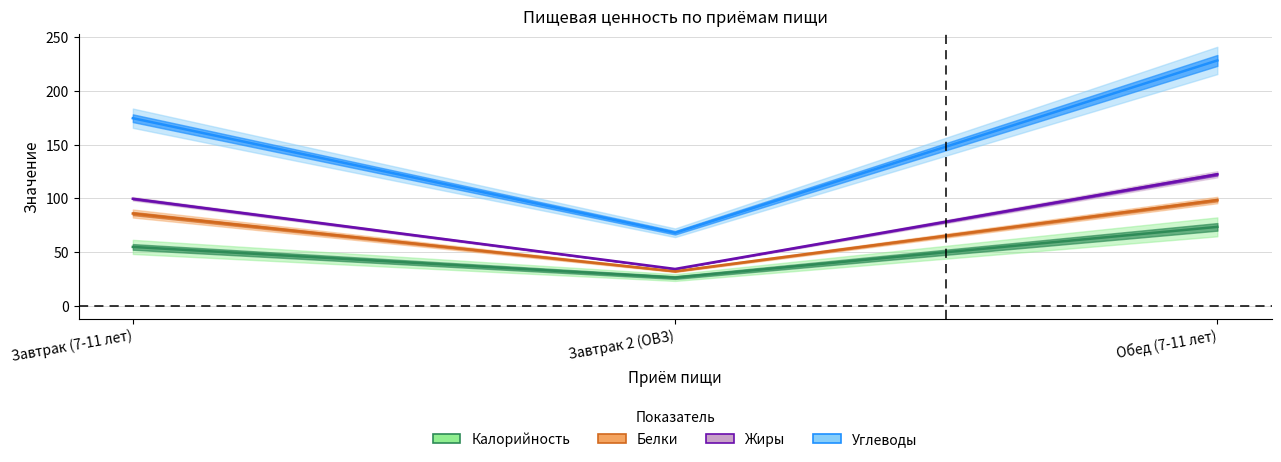

List the labels in order of Калорийность value, largest first.

Обед (7-11 лет), Завтрак (7-11 лет), Завтрак 2 (ОВЗ)